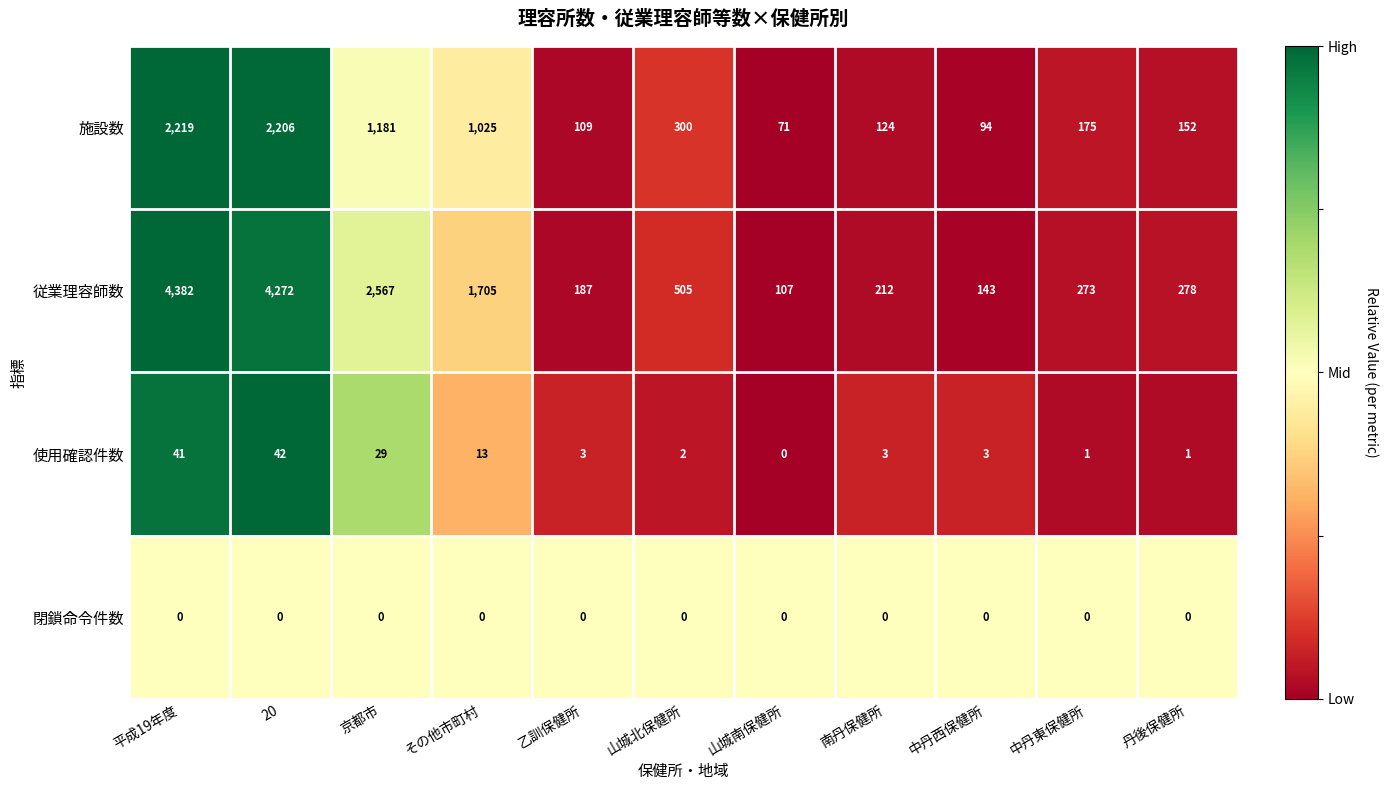

The value of 使用確認件数 at 20 is 42. True or false?

True